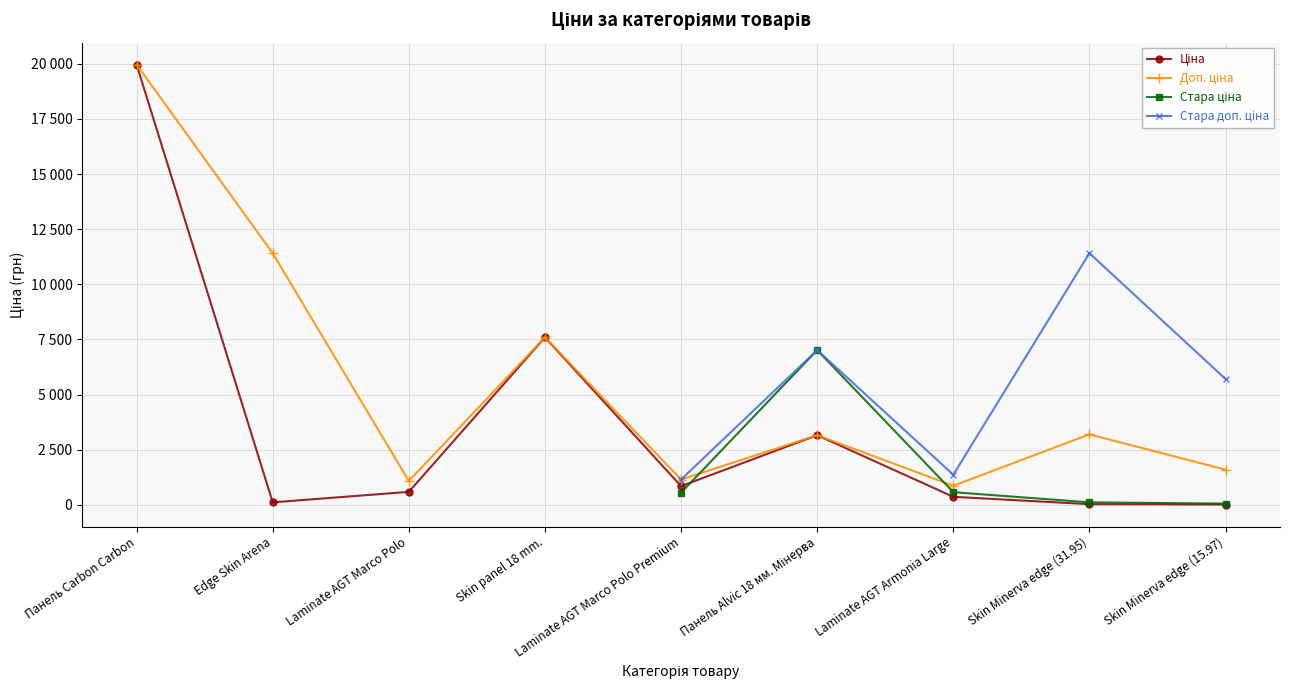

What is the average value of the Доп. ціна series?

5557.8